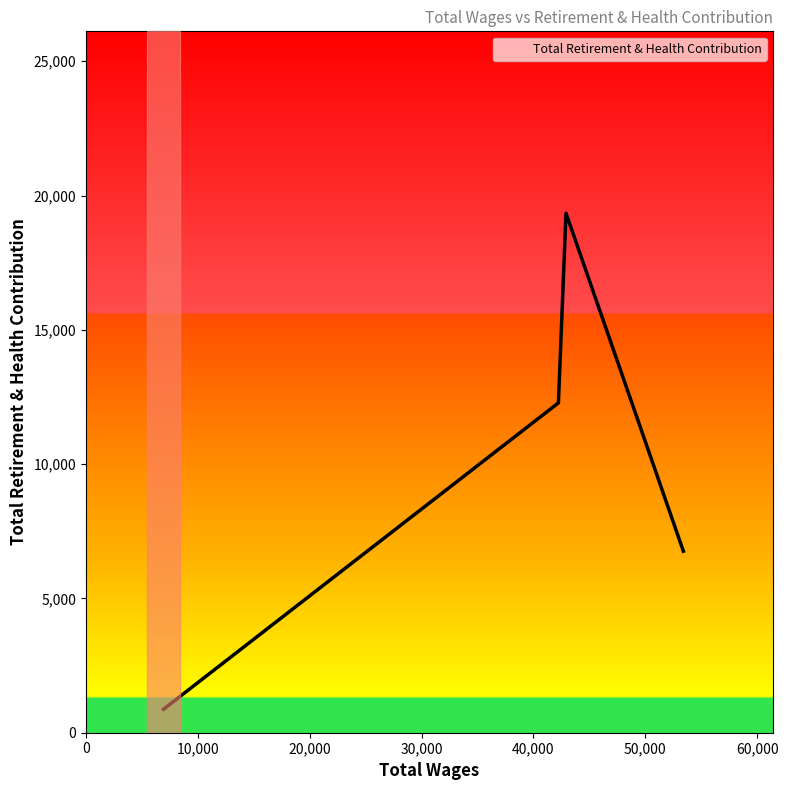

What is the minimum value shown in the chart?

872